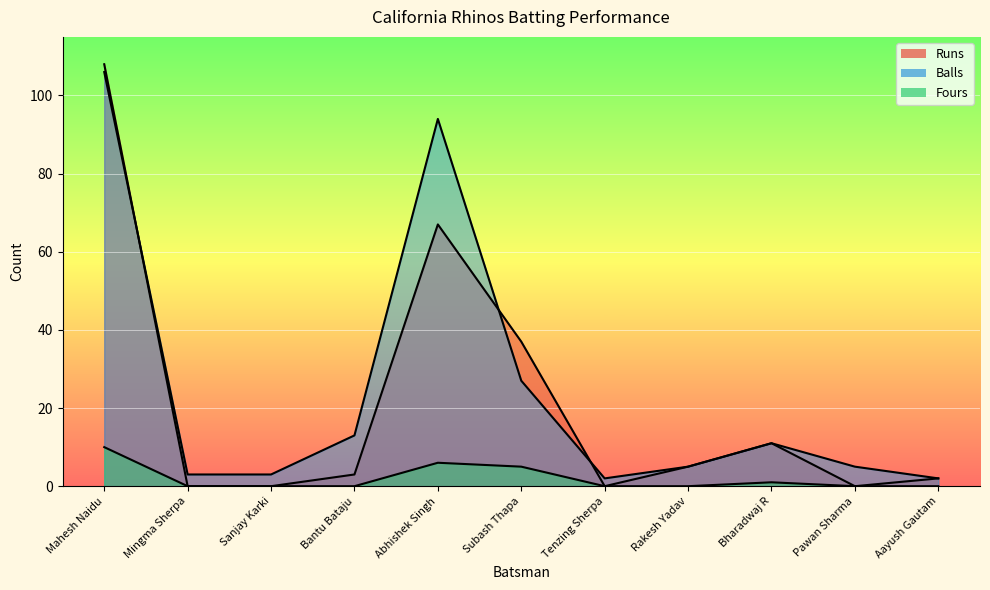

True or false: Runs and Fours cross at least once.

False